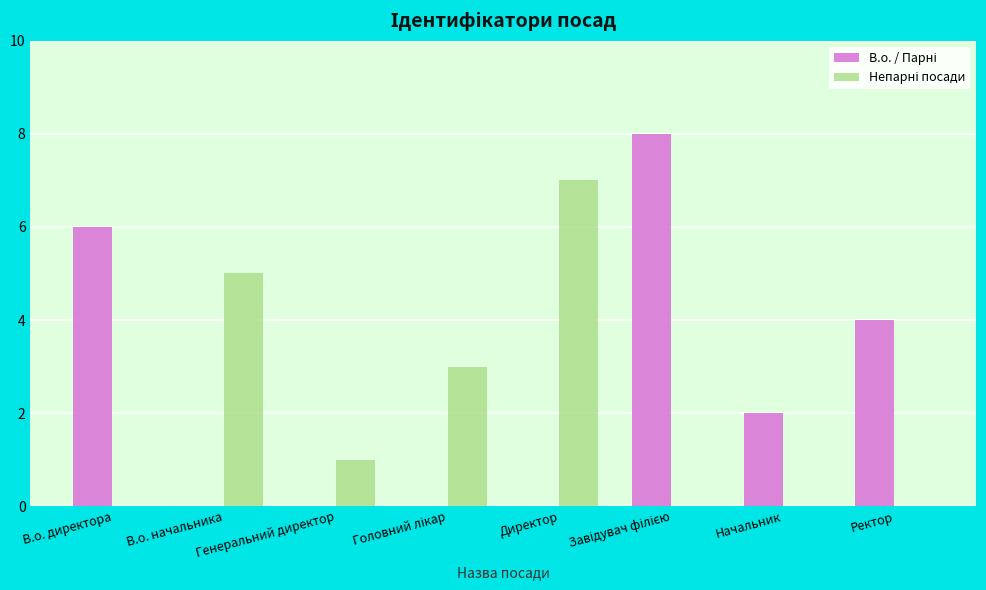

Does the chart contain stacked bars?

No